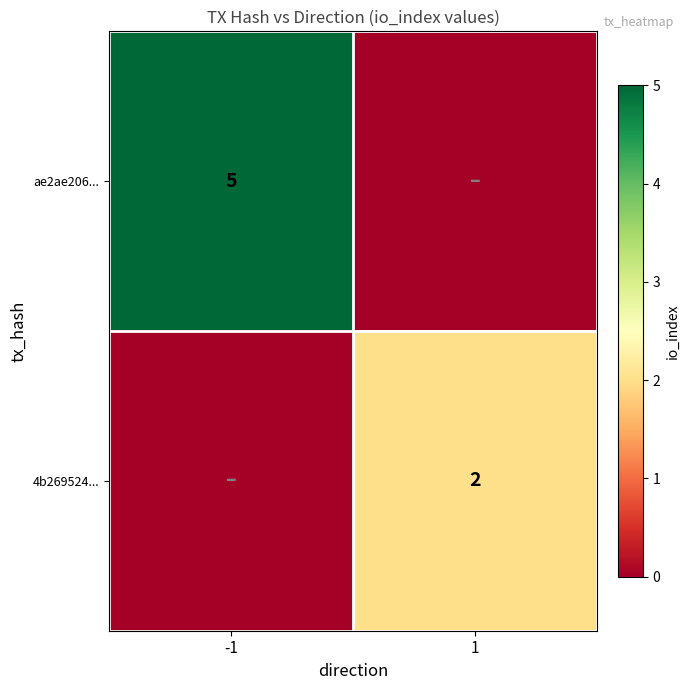

Is it true that ae2ae206... equals 5 at -1?

True